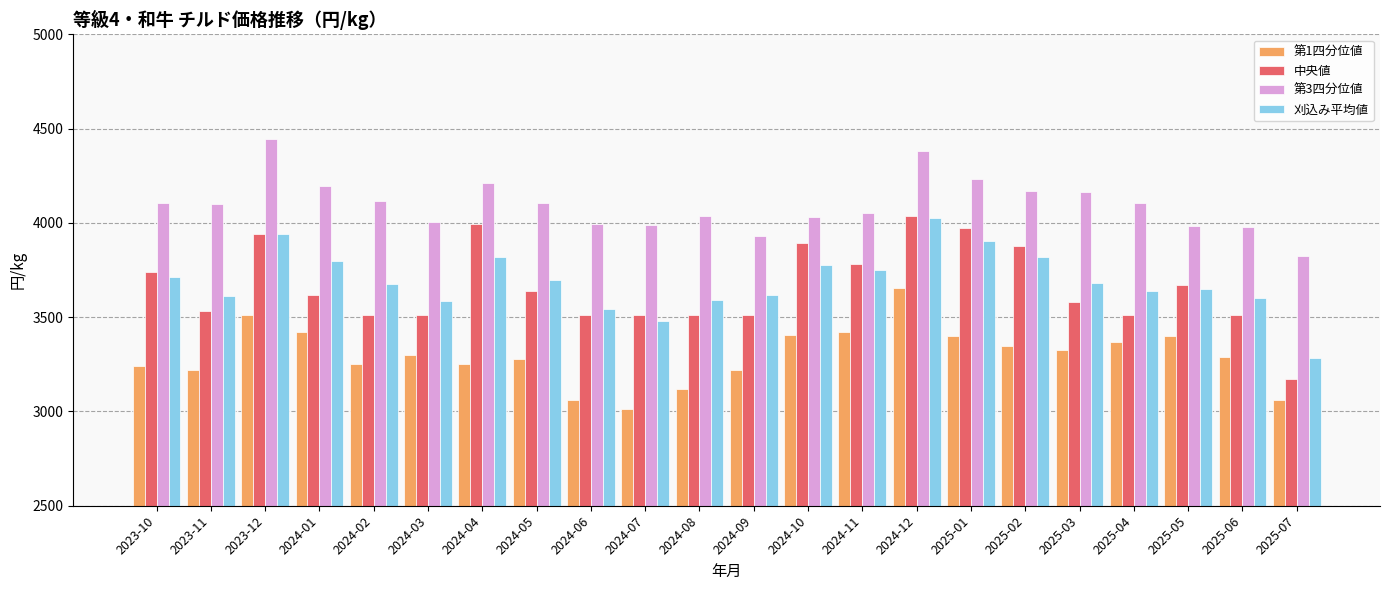

What is the sum of all 第3四分位値 values?

90154